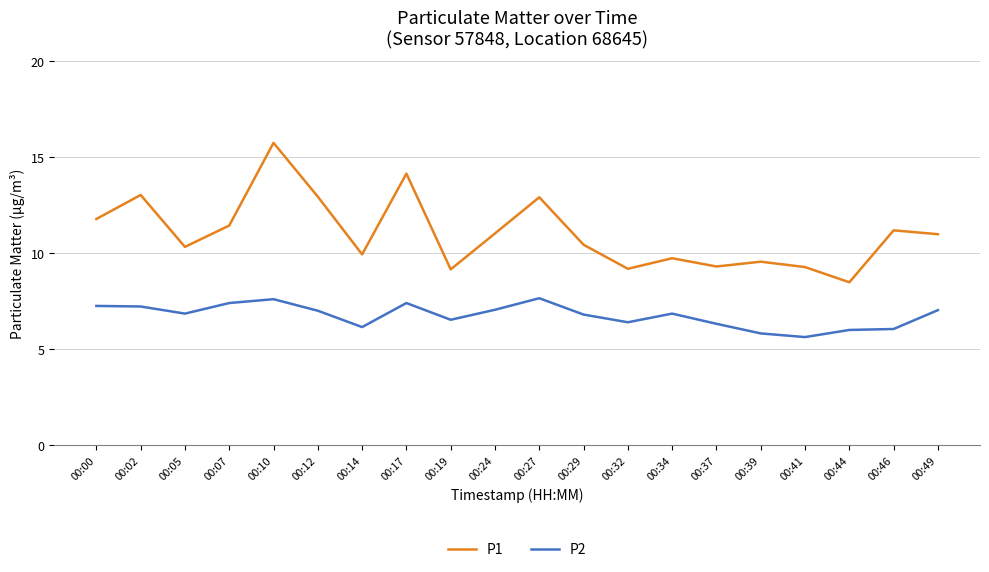

List the series in order of their overall mean, lowest first.

P2, P1